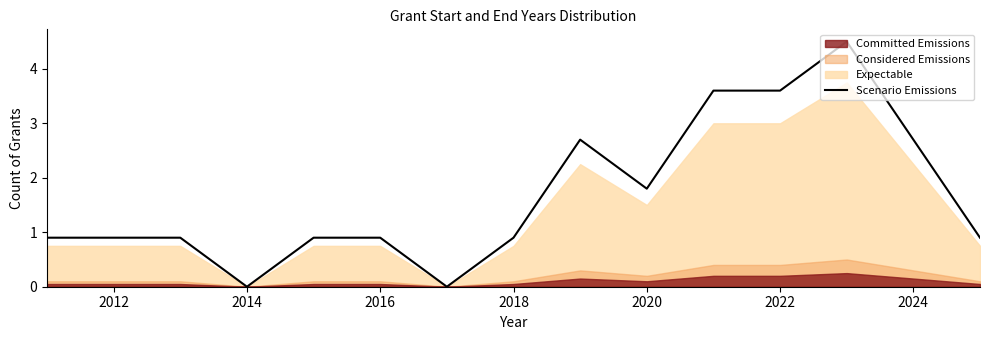

What is the value of the 5th point from the left?

0.9